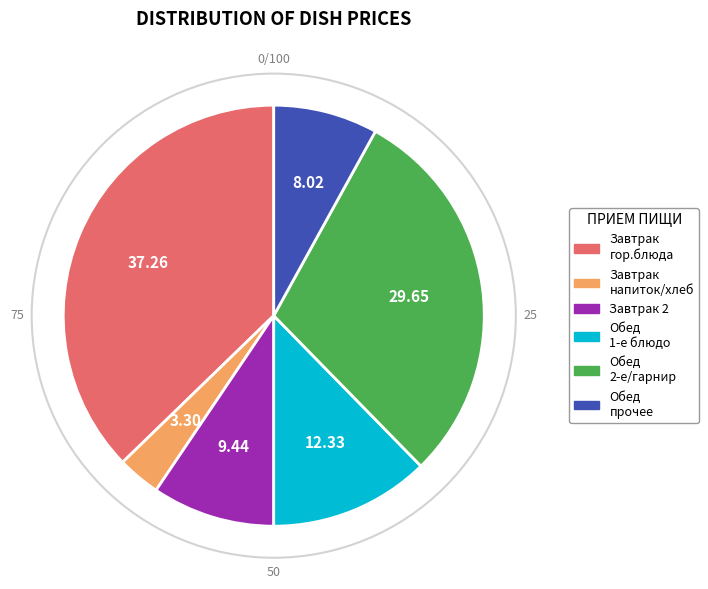

Is there any slice that represents more than half of the pie?

No